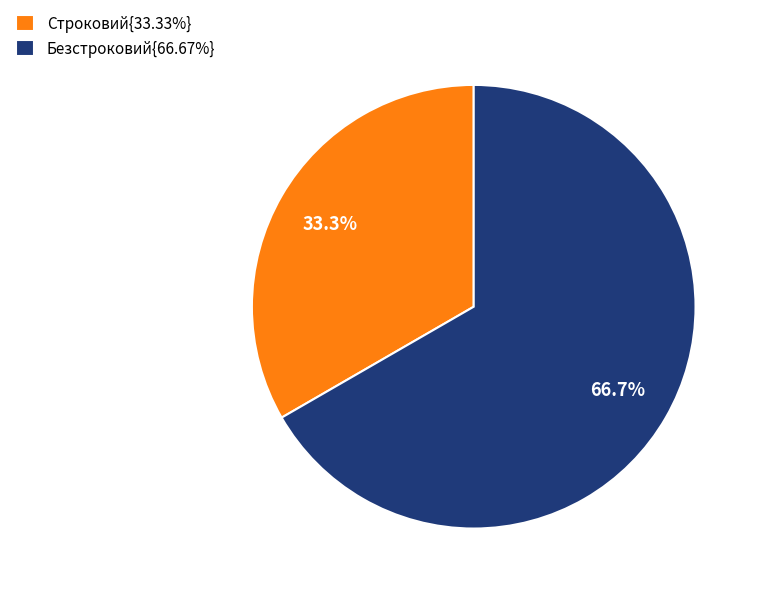

Is there a majority slice in this chart?

Yes